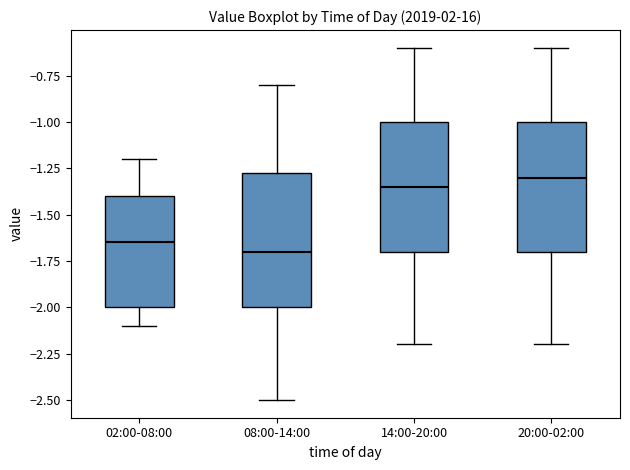

Reading left to right, read every box against the y-axis: the position of its median line, the range the box covers, and the ends of its whiskers. The values are not printed on the chart, so give them approximately, as read against the axis.

02:00-08:00: median -1.65, box -2.00 to -1.40, whiskers -2.10 to -1.20
08:00-14:00: median -1.70, box -2.00 to -1.25, whiskers -2.50 to -0.80
14:00-20:00: median -1.35, box -1.70 to -1.00, whiskers -2.20 to -0.60
20:00-02:00: median -1.30, box -1.70 to -1.00, whiskers -2.20 to -0.60